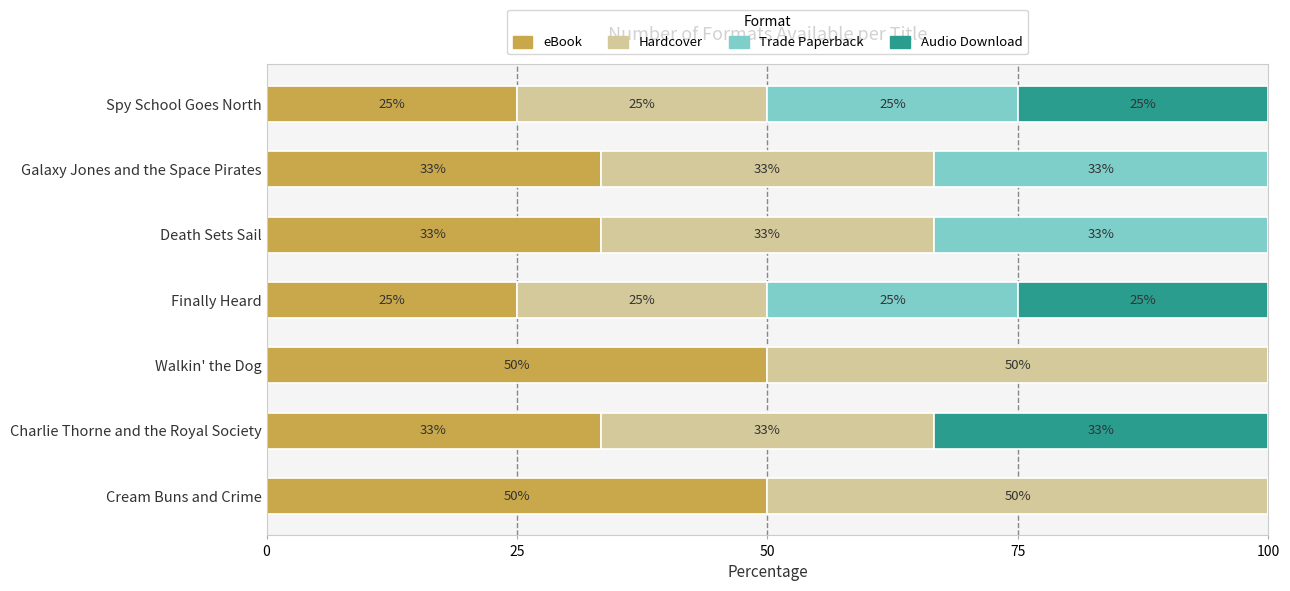

What is the maximum value for eBook?

50.0